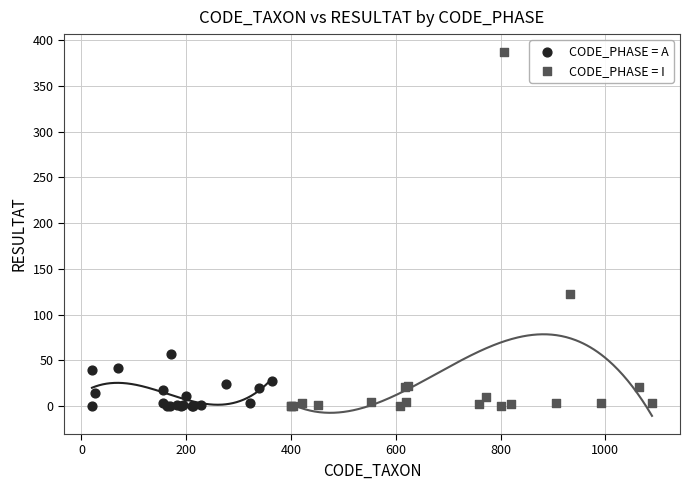

Which series reaches the maximum Y coordinate?

CODE_PHASE = I